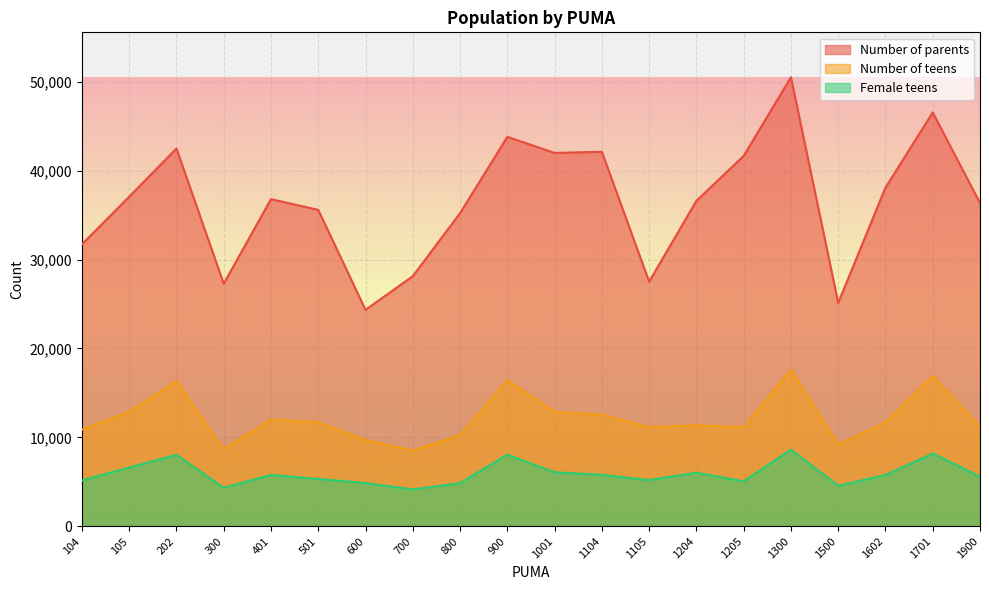

True or false: Female teens and Number of parents intersect in this chart.

False